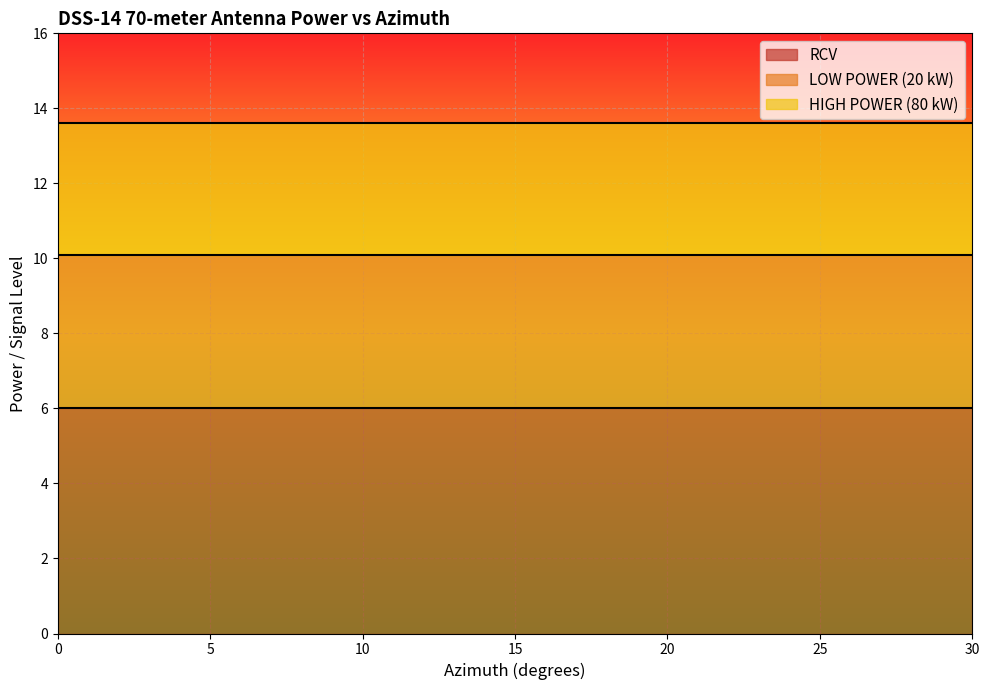

Reading left to right, transcribe all the data shown in this chart.

RCV: 0=6.0	1=6.0	2=6.0	3=6.0	4=6.0	5=6.0	6=6.0	7=6.0	8=6.0	9=6.0	10=6.0	11=6.0	12=6.0	13=6.0	14=6.0	15=6.0	16=6.0	17=6.0	18=6.0	19=6.0	20=6.0	21=6.0	22=6.0	23=6.0	24=6.0	25=6.0	26=6.0	27=6.0	28=6.0	29=6.0	30=6.0
LOW POWER (20 kW): 0=10.1	1=10.1	2=10.1	3=10.1	4=10.1	5=10.1	6=10.1	7=10.1	8=10.1	9=10.1	10=10.1	11=10.1	12=10.1	13=10.1	14=10.1	15=10.1	16=10.1	17=10.1	18=10.1	19=10.1	20=10.1	21=10.1	22=10.1	23=10.1	24=10.1	25=10.1	26=10.1	27=10.1	28=10.1	29=10.1	30=10.1
HIGH POWER (80 kW): 0=13.6	1=13.6	2=13.6	3=13.6	4=13.6	5=13.6	6=13.6	7=13.6	8=13.6	9=13.6	10=13.6	11=13.6	12=13.6	13=13.6	14=13.6	15=13.6	16=13.6	17=13.6	18=13.6	19=13.6	20=13.6	21=13.6	22=13.6	23=13.6	24=13.6	25=13.6	26=13.6	27=13.6	28=13.6	29=13.6	30=13.6